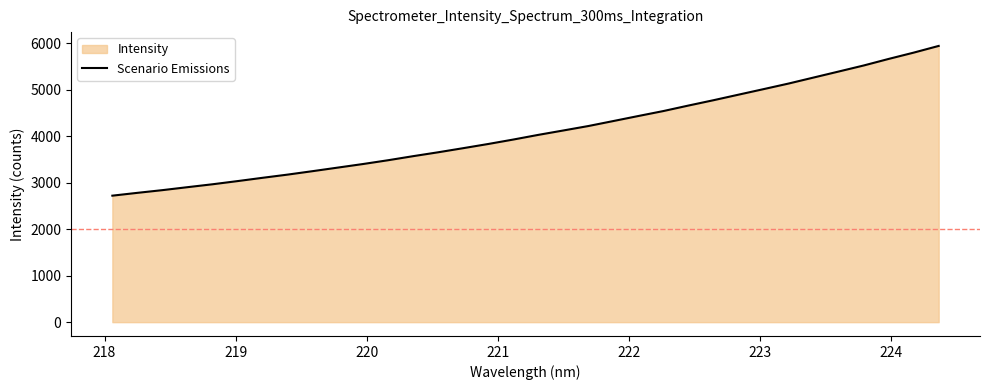

What is the smallest value displayed?

2722.8